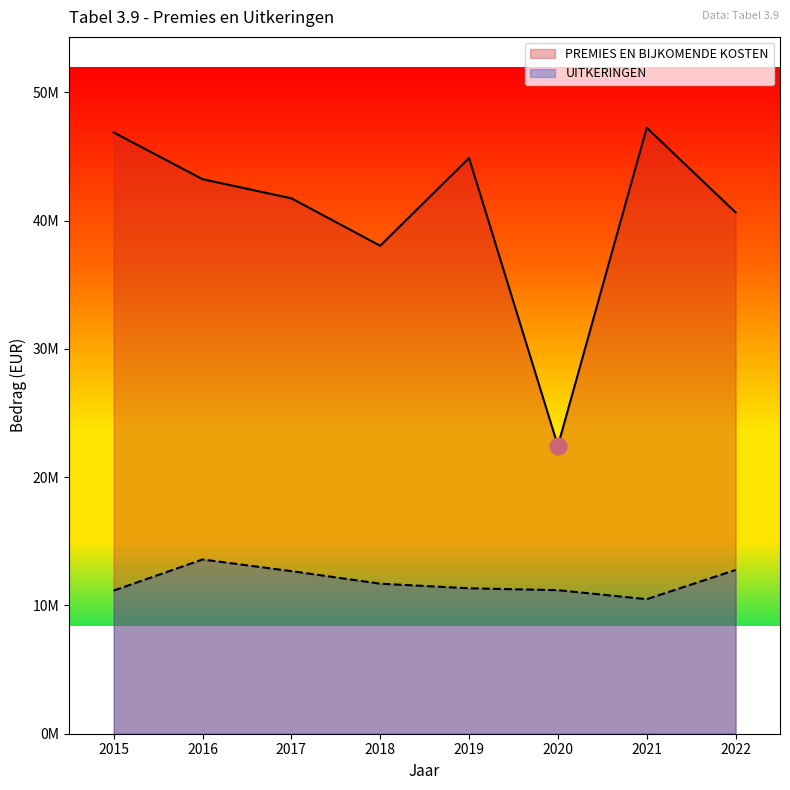

True or false: PREMIES EN BIJKOMENDE KOSTEN and UITKERINGEN intersect in this chart.

False